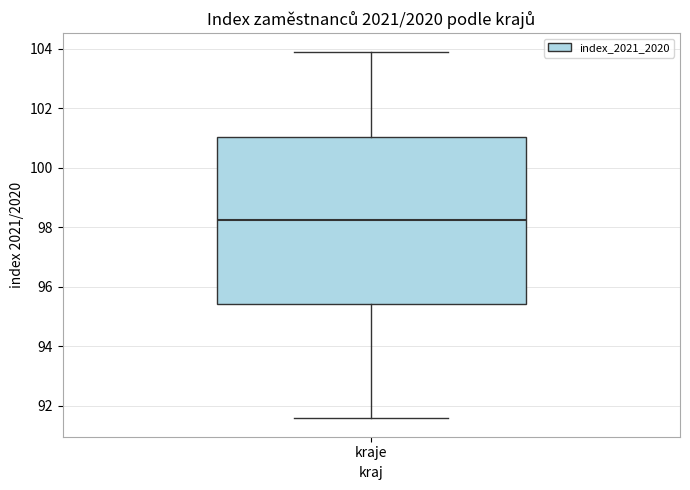

Transcribe this box plot: give where the median line is, the range the box spans, and where the two whiskers end, as read against the y-axis. The values are not printed on the chart, so give them approximately, as read against the axis.

median 98.2, box 95.4 to 101.0, whiskers 91.6 to 104.0